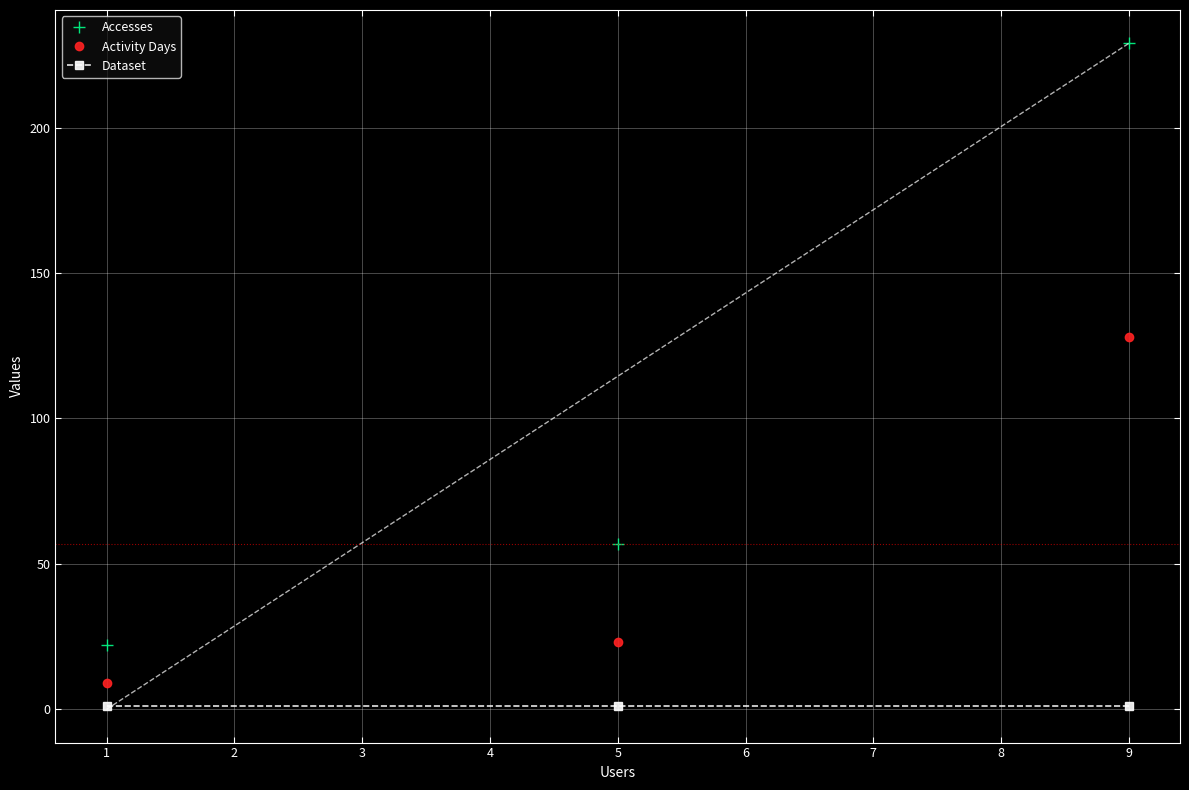

Which series has the largest range (max minus min)?

Accesses